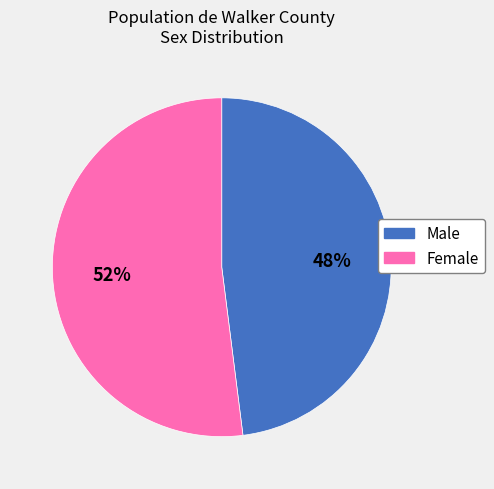

To the nearest percent, what is the combined percentage of Male and Female?

100%